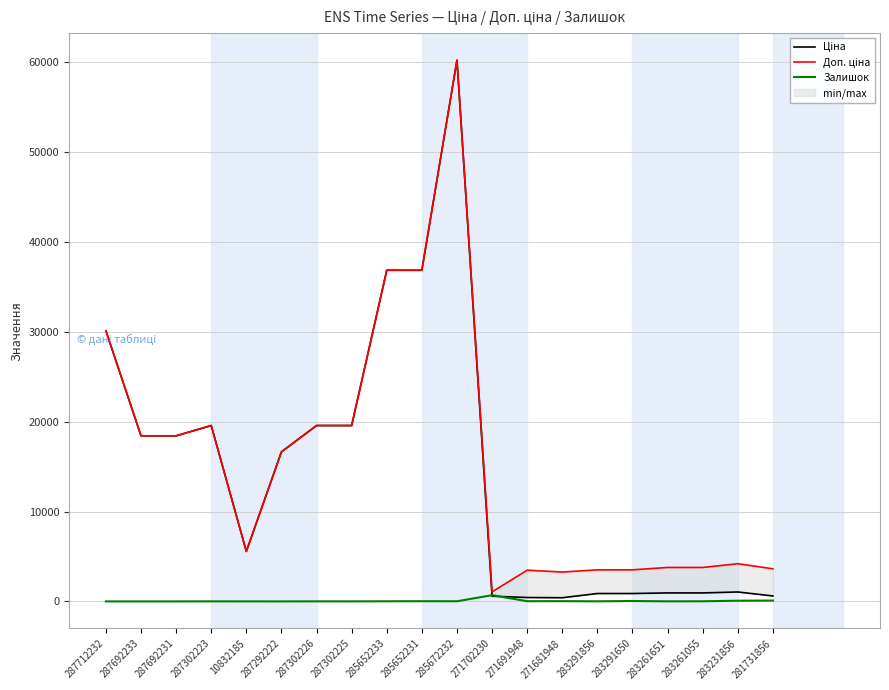

True or false: Залишок and Доп. ціна intersect in this chart.

False